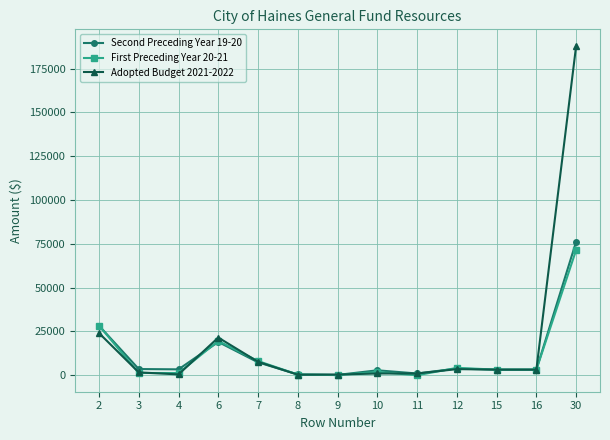

What is the value of the Adopted Budget 2021-2022 point at the 9th from the left?

1000